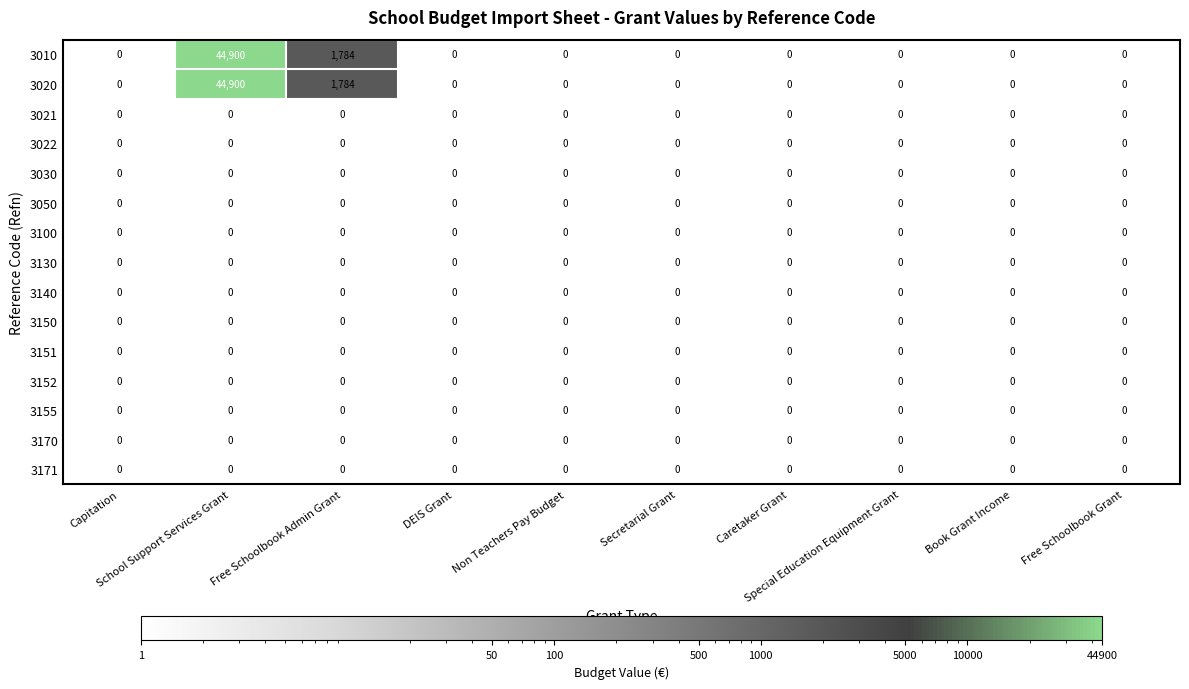

Which series has the widest spread of values?

3010